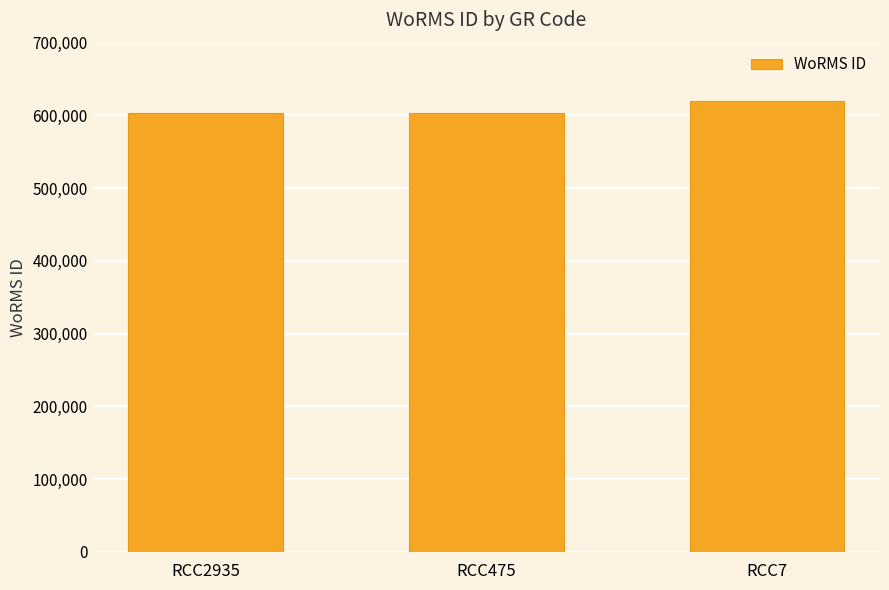

The value at RCC2935 is 1001366. True or false?

False